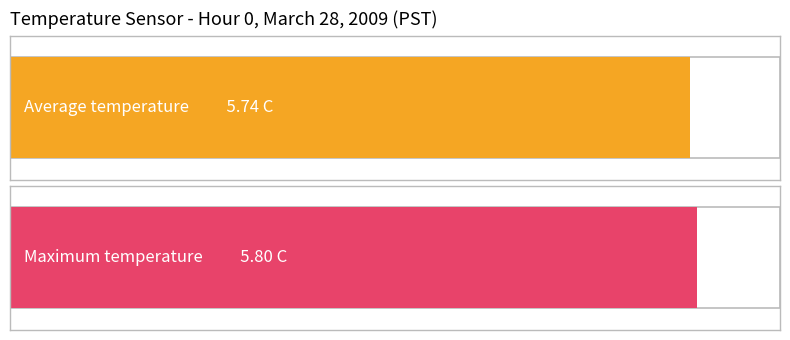

What is the lowest value of the Average Temperature series?

5.7